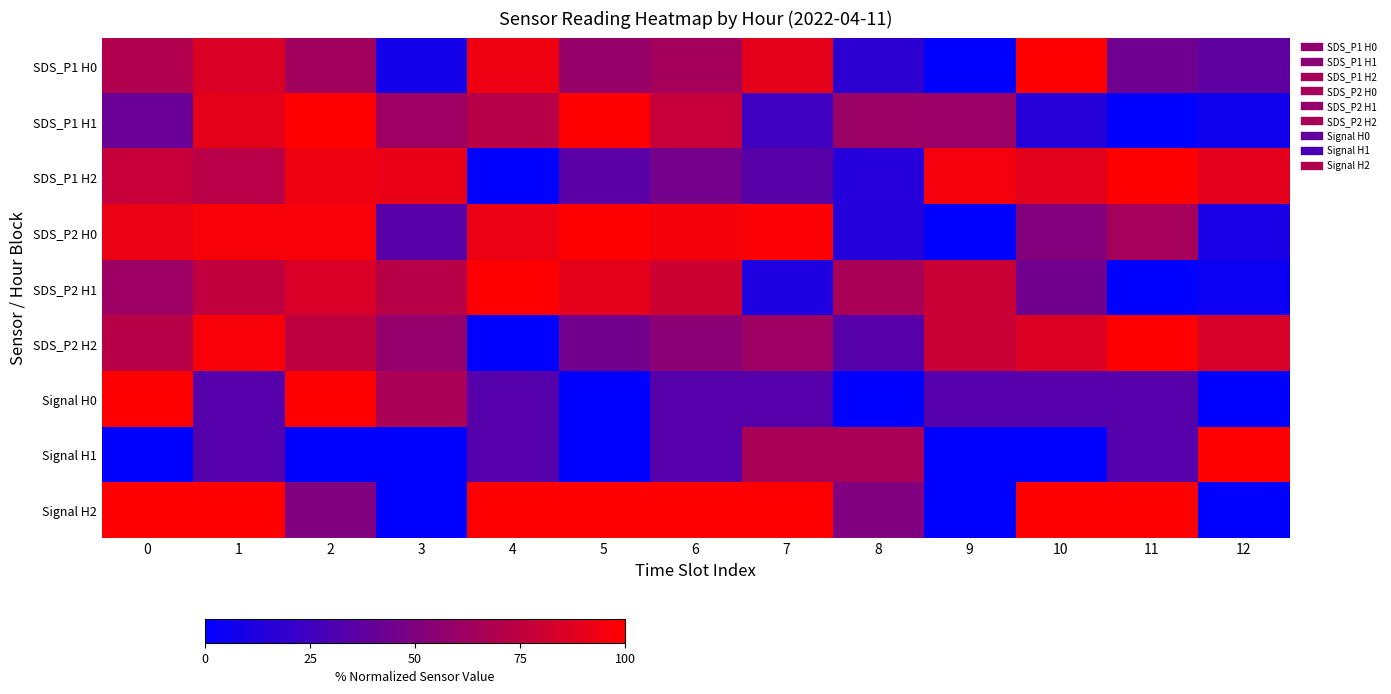

What is the total value across all series at 0?

613.3